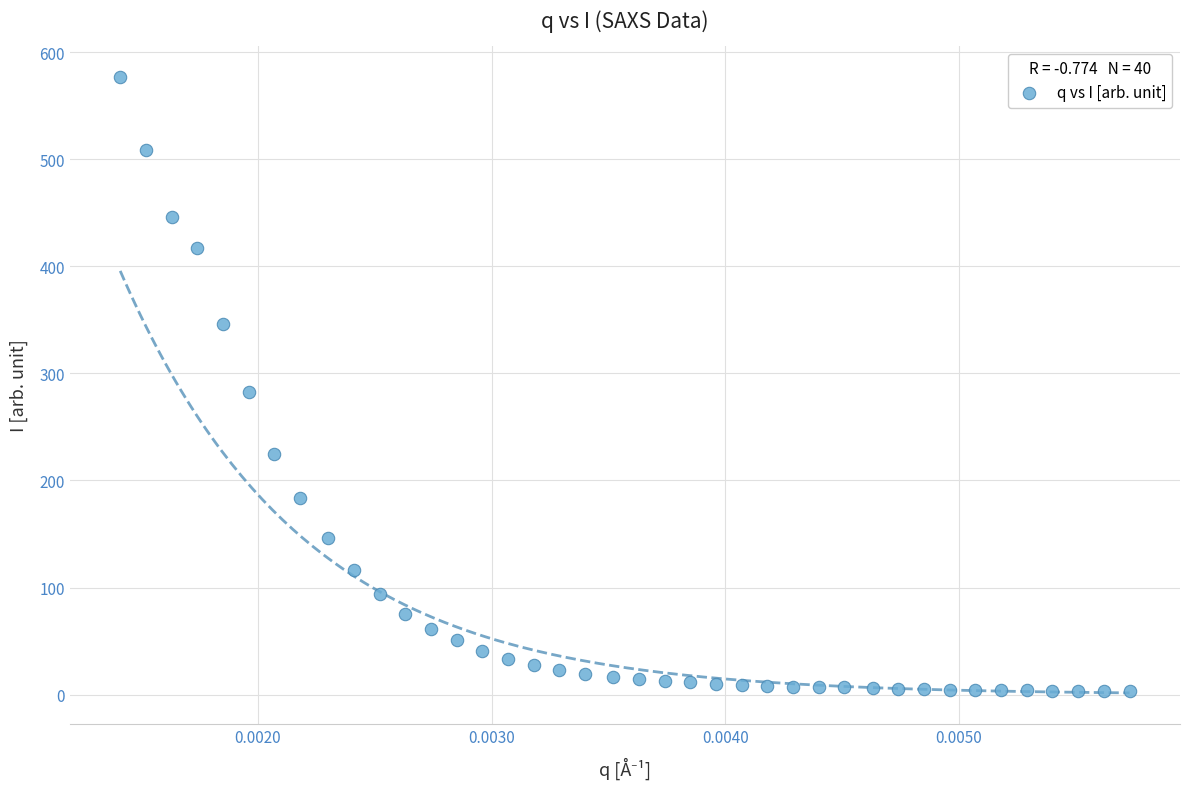

What Y value in the scatter plot is closest to 289?

282.5